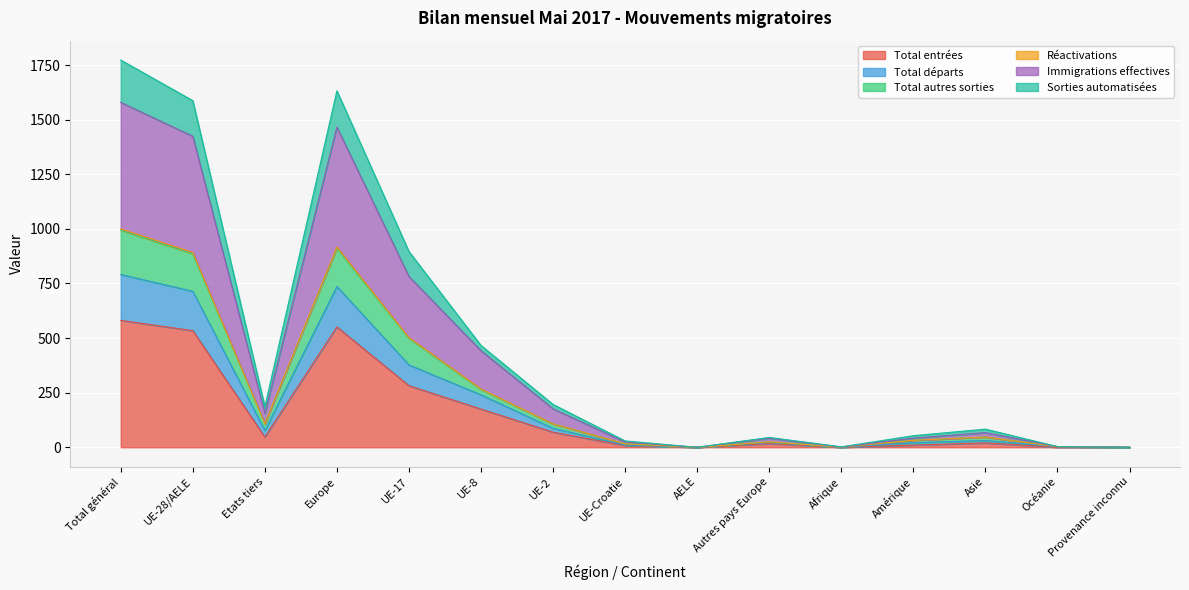

Which category has the highest value across all series?

Total général